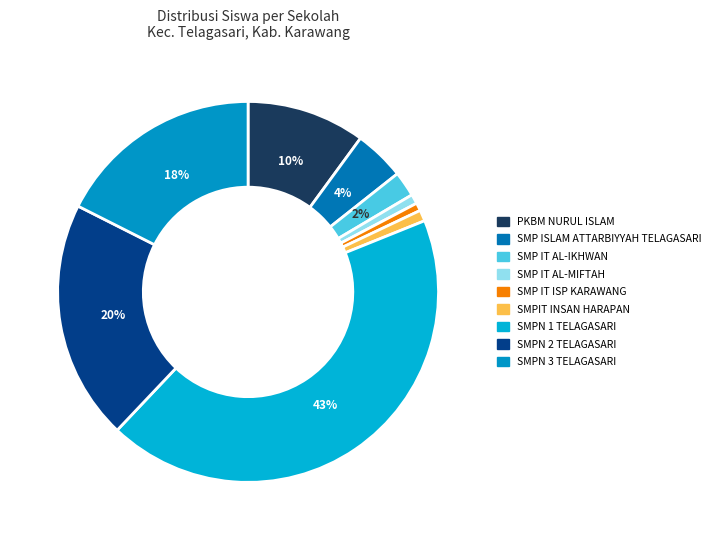

What portion of the pie excludes PKBM NURUL ISLAM?

89.9%